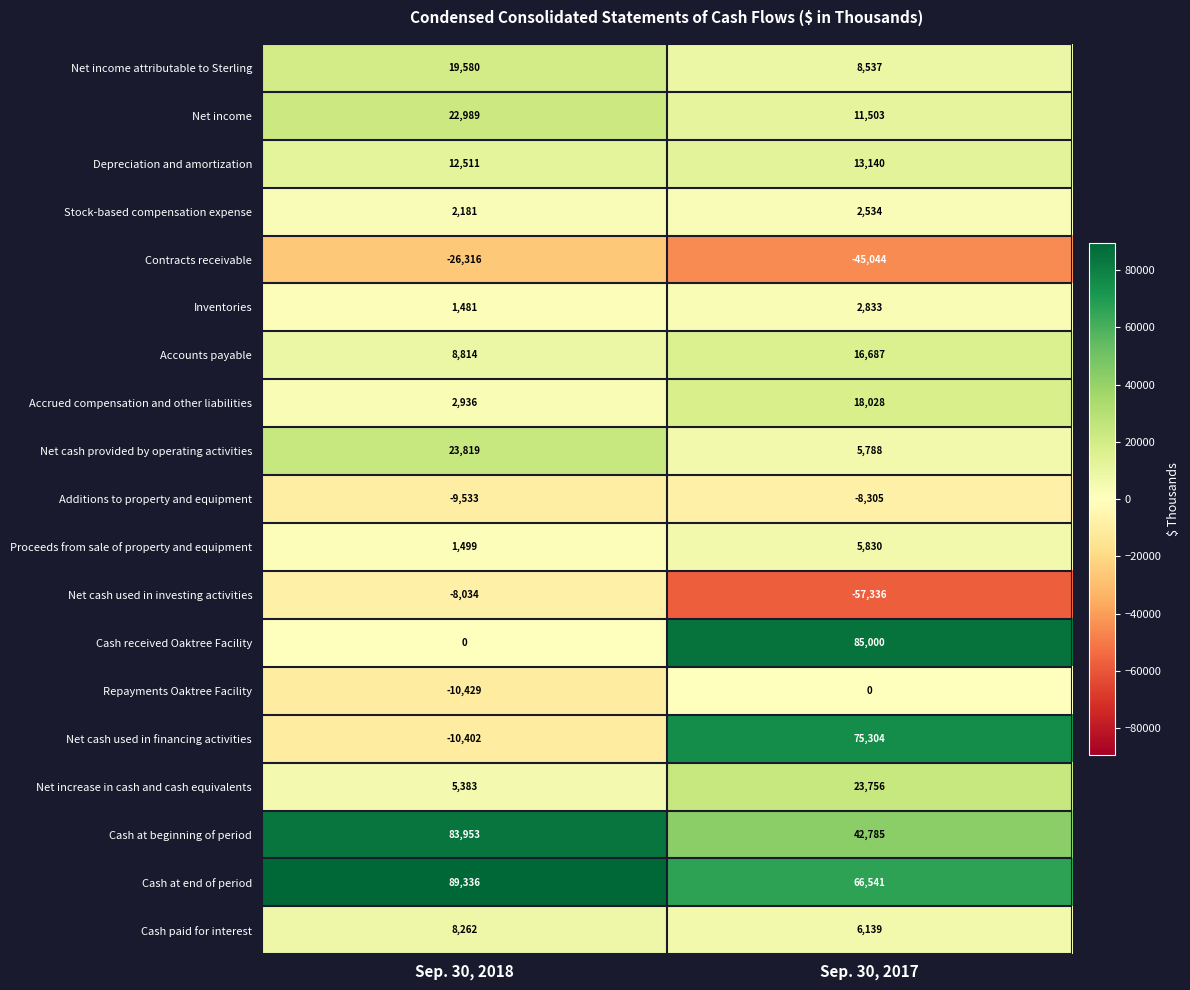

What is the spread (max minus min) of values at Sep. 30, 2018?

115652